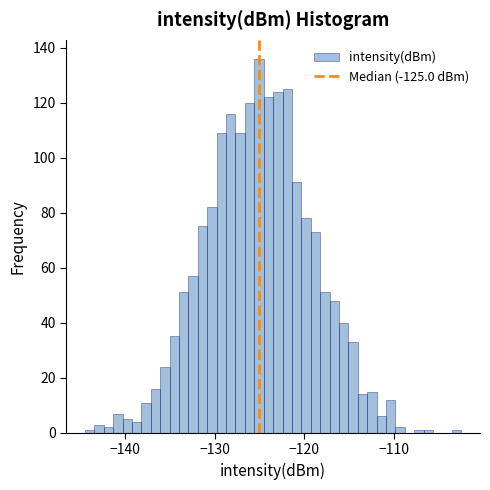

Read against the x-axis, roughly where is the centre of the tallest bar?

-125